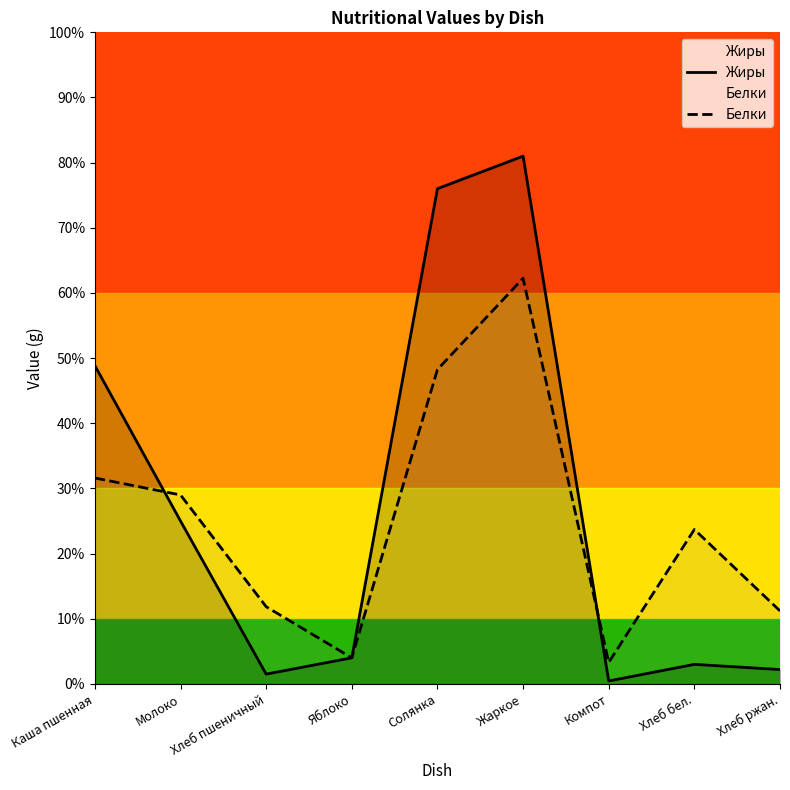

What is the minimum value for Жиры?

0.1